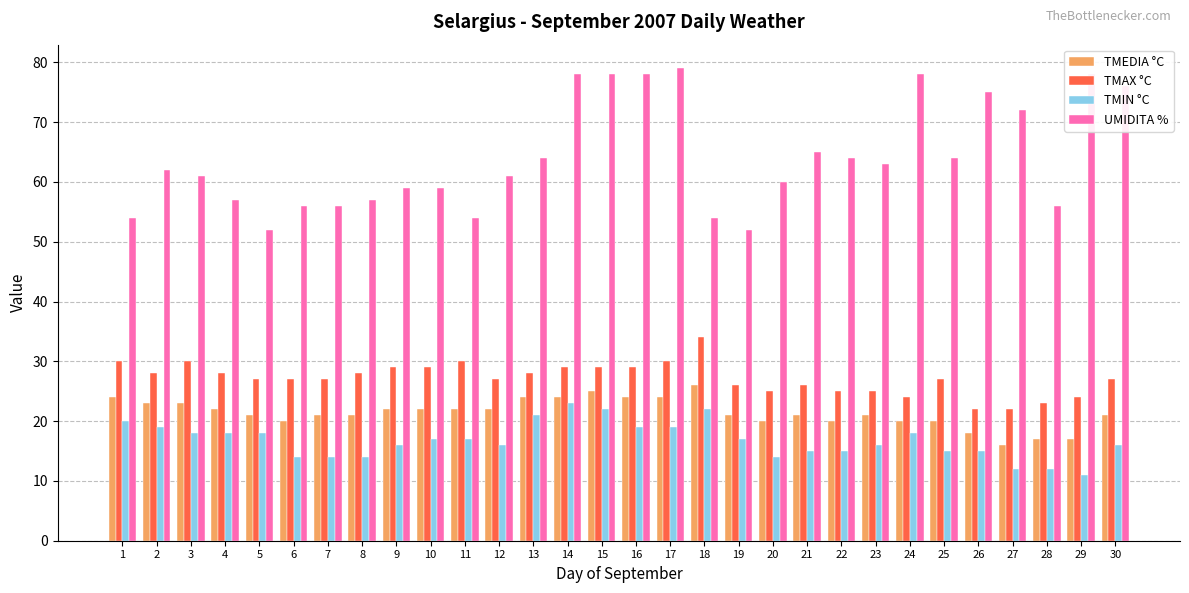

What is the approximate value of UMIDITA % at 6, to the nearest 10?

60